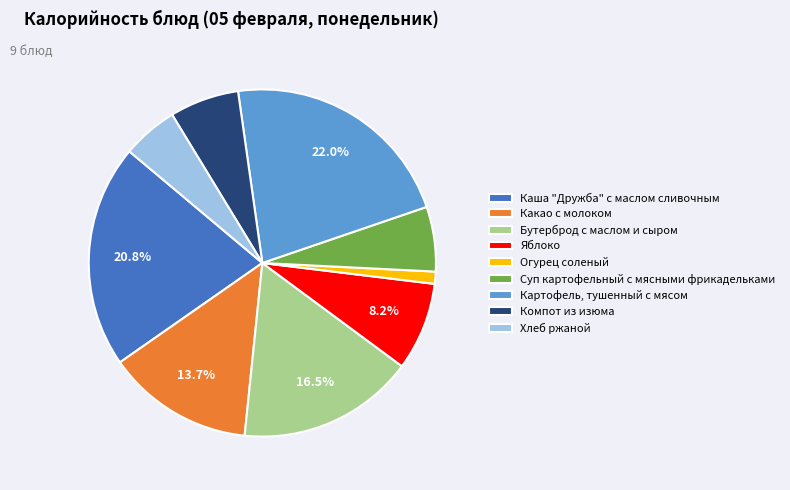

What is the ratio of the value at Яблоко to the value at Компот из изюма?

1.3